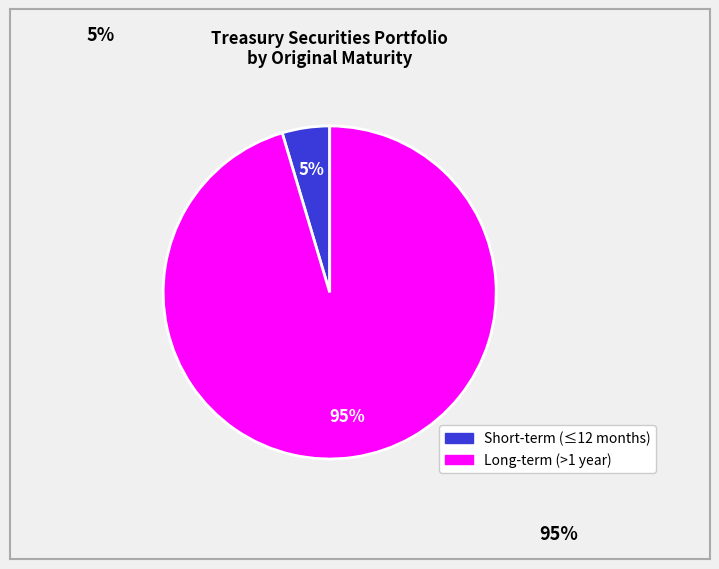

Is there any slice that represents more than half of the pie?

Yes